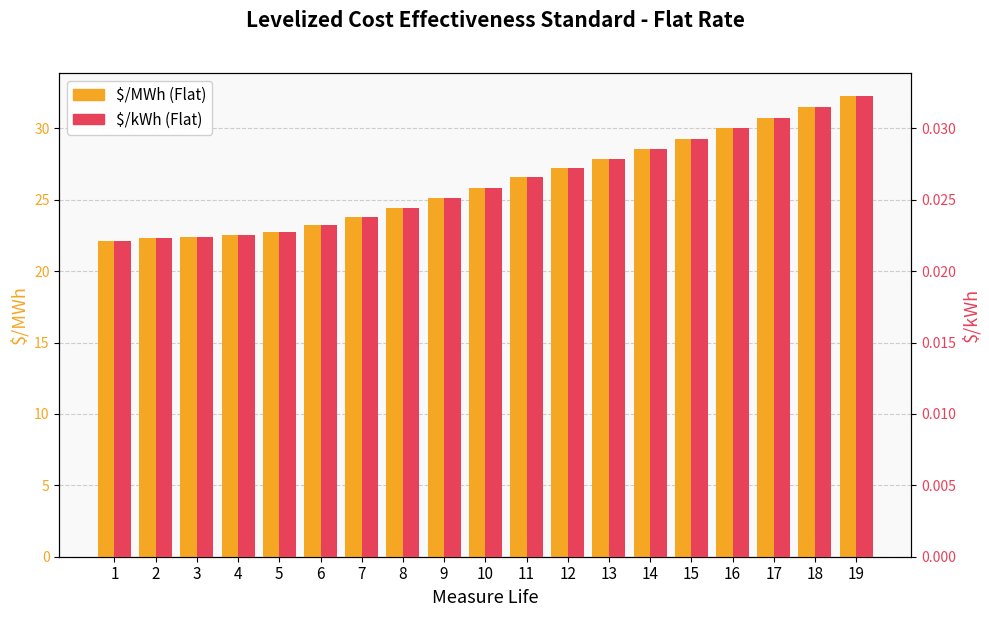

How many groups of bars are there?

19